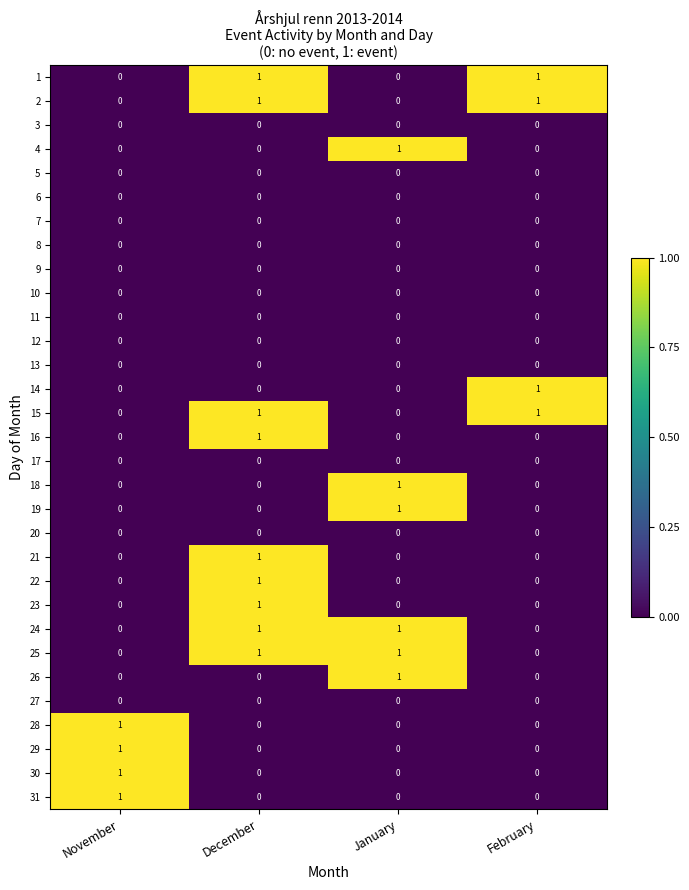

The 6 series shows 0 at November. True or false?

True